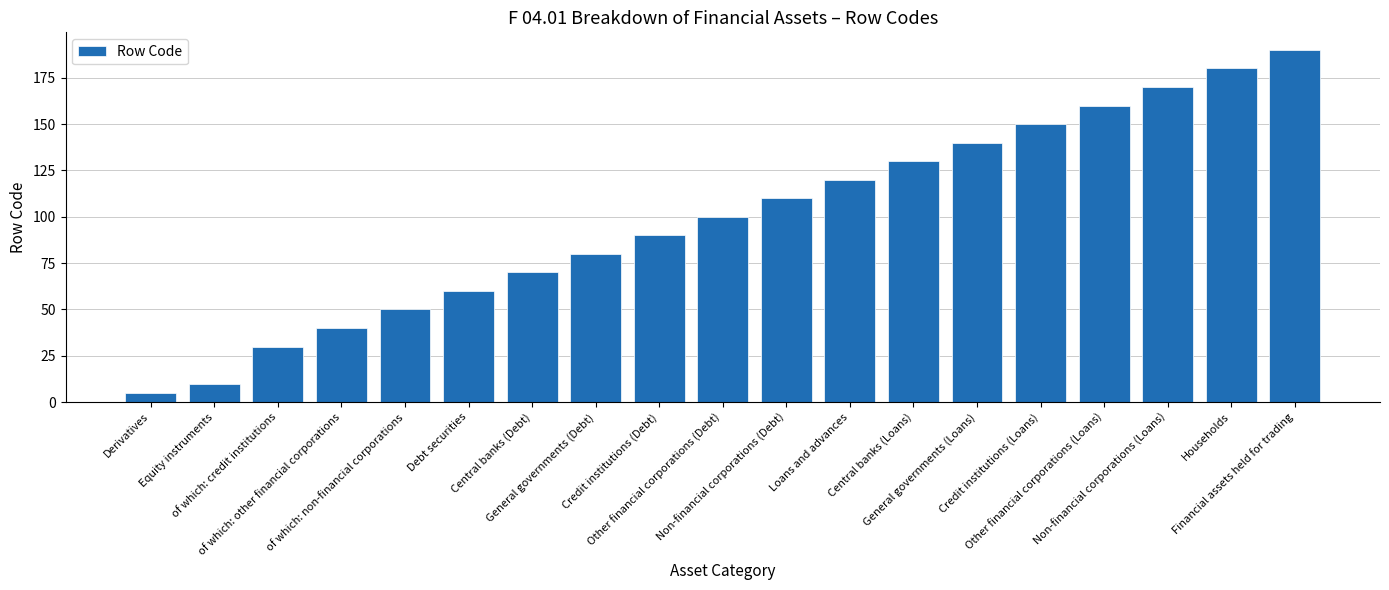

What is the value of the 14th bar from the left?

140